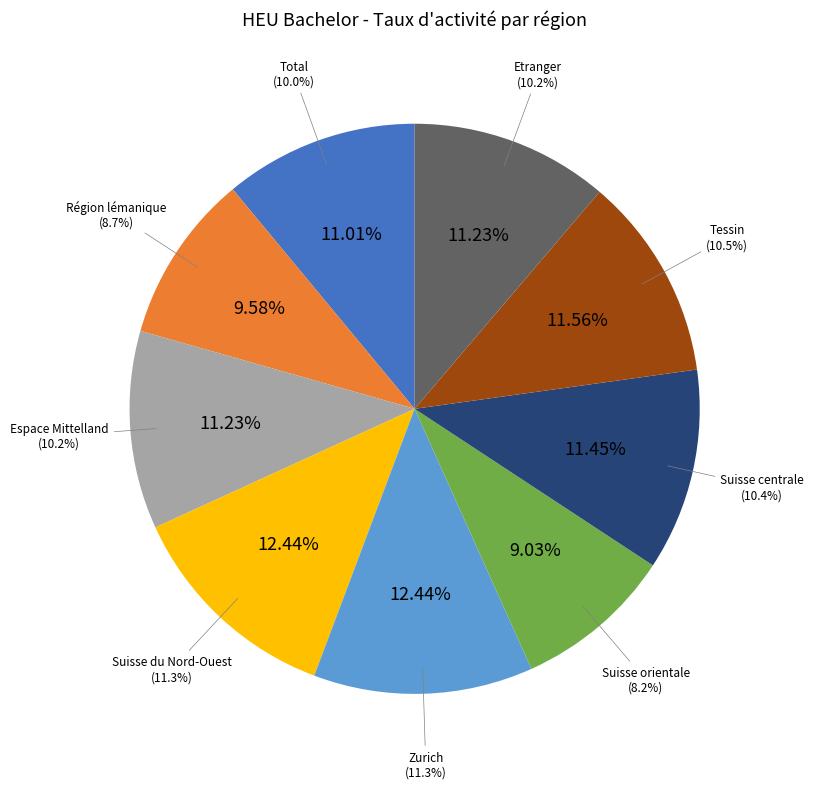

To the nearest percent, what is the average slice percentage?

11%